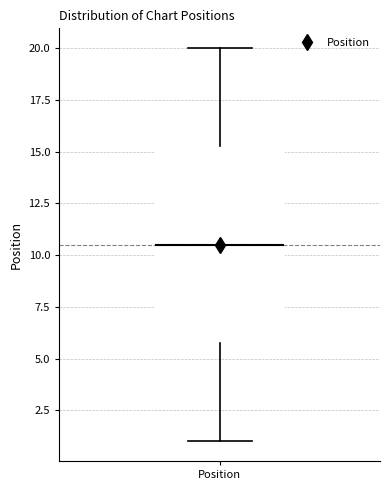

Read this box plot against the y-axis: the position of the median line, the range covered by the box, and the ends of both whiskers. The values are not printed on the chart, so give them approximately, as read against the axis.

median 10.5, box 6.0 to 15.5, whiskers 1.0 to 20.0